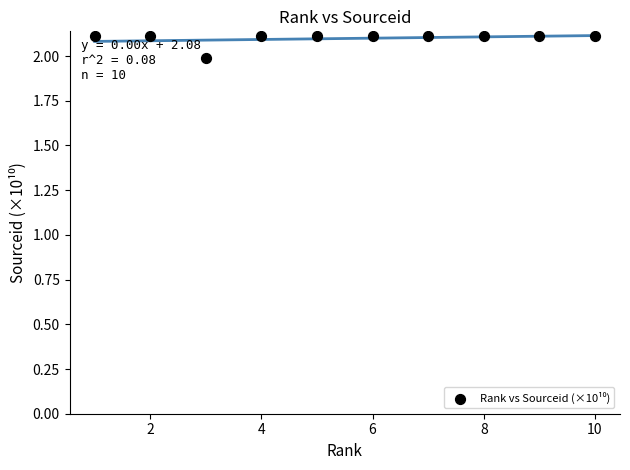

What is the range of X values (max minus min)?

9.0